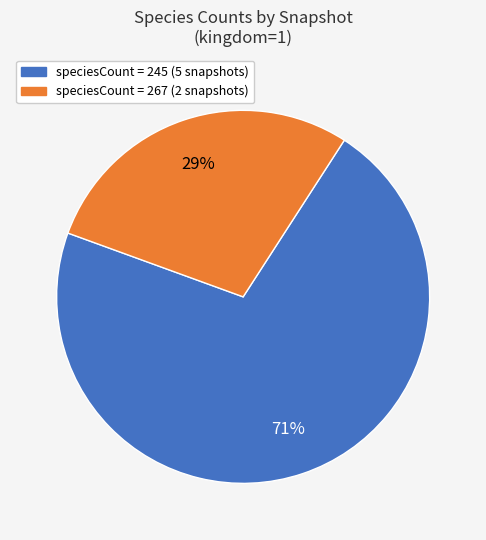

Is there a majority slice in this chart?

Yes